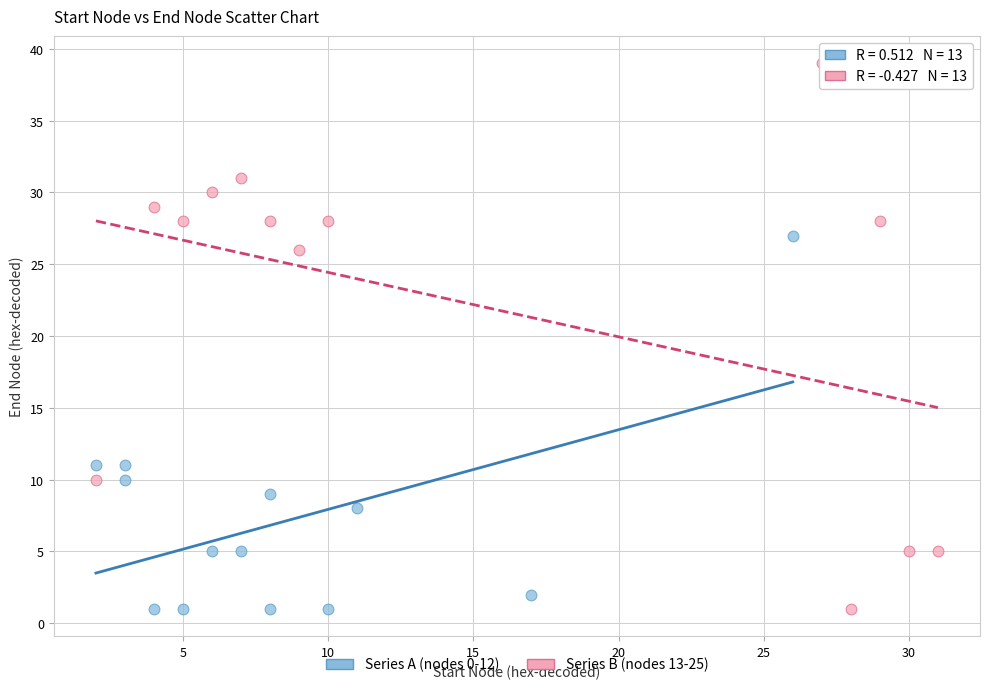

Which series has the widest spread of Y values?

Series B (nodes 13-25)